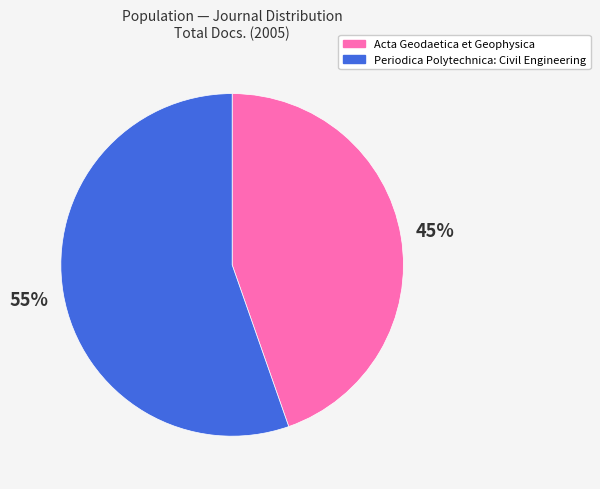

To the nearest percent, what is the combined percentage of Acta Geodaetica et Geophysica and Periodica Polytechnica: Civil Engineering?

100%